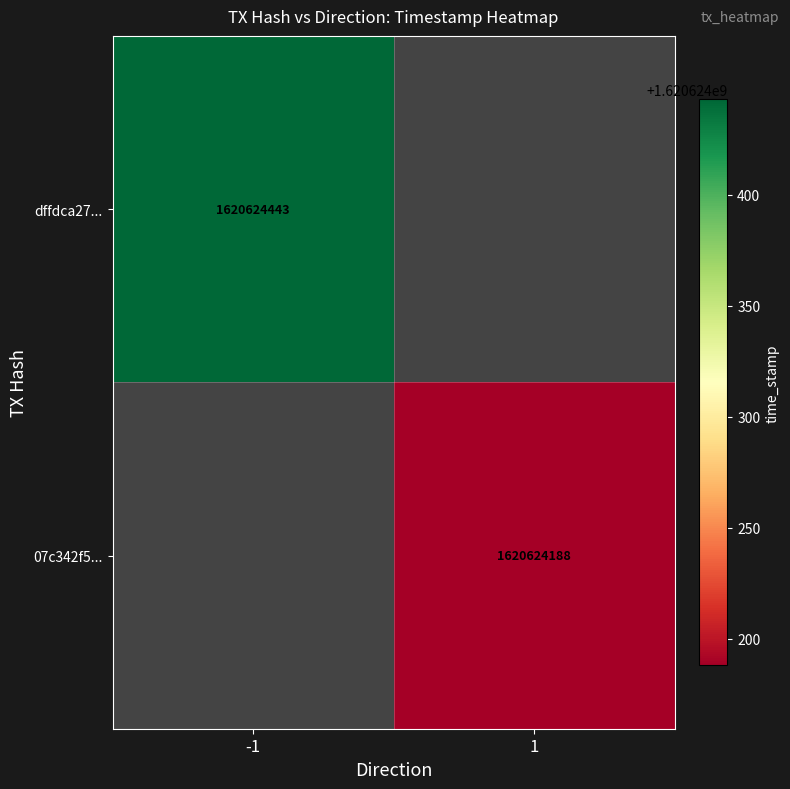

Reading left to right, extract all data points from this chart.

dffdca27950cdfbbc758502e3b8851c7ee8e0d5: direction=-1	time_stamp=1620624443
07c342f5dfa62dae2576ee5b6820886ecb8f0b0: direction=1	time_stamp=1620624188